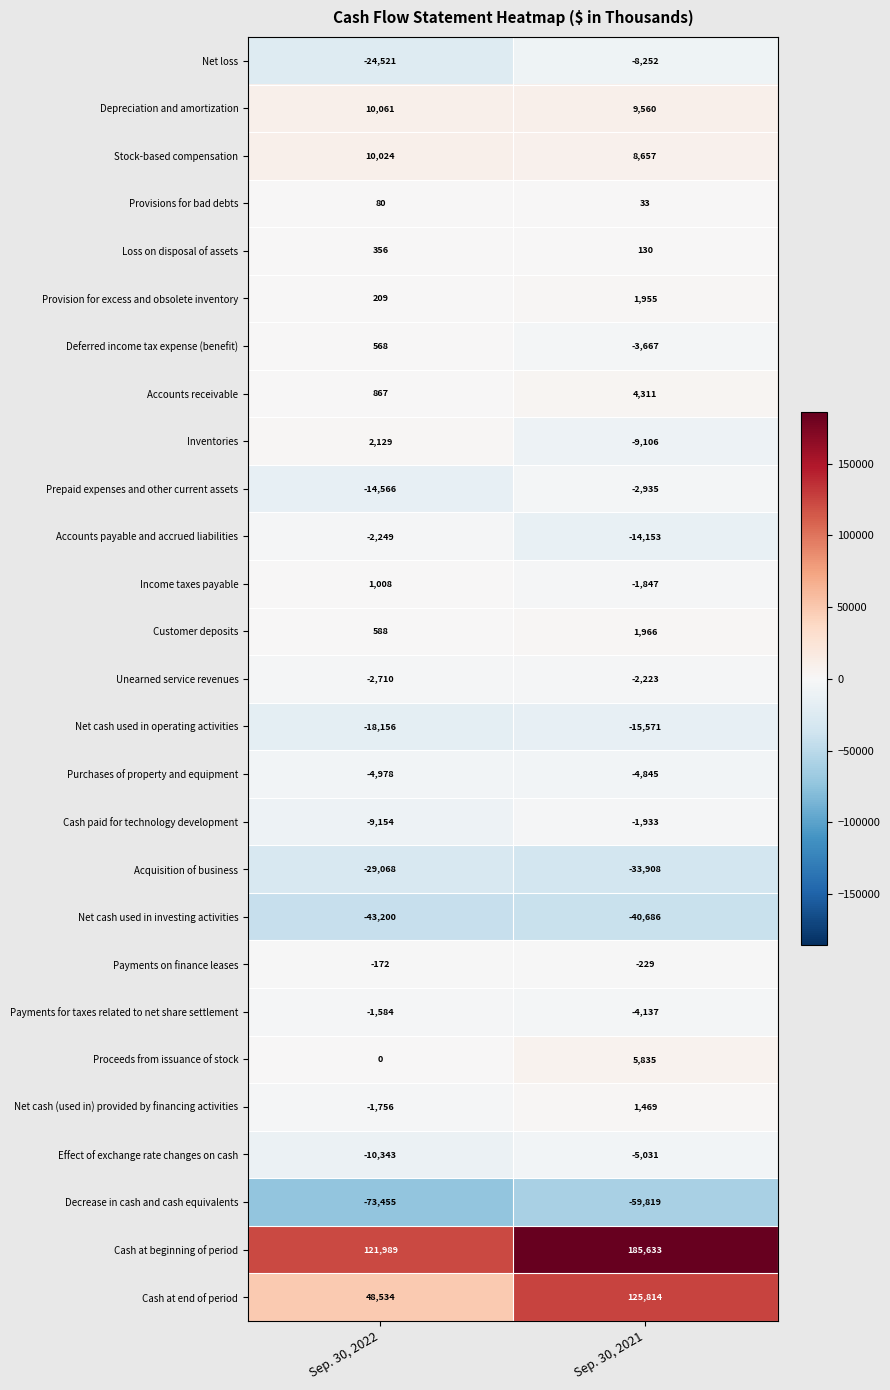

What is the maximum value shown in the chart?

185633